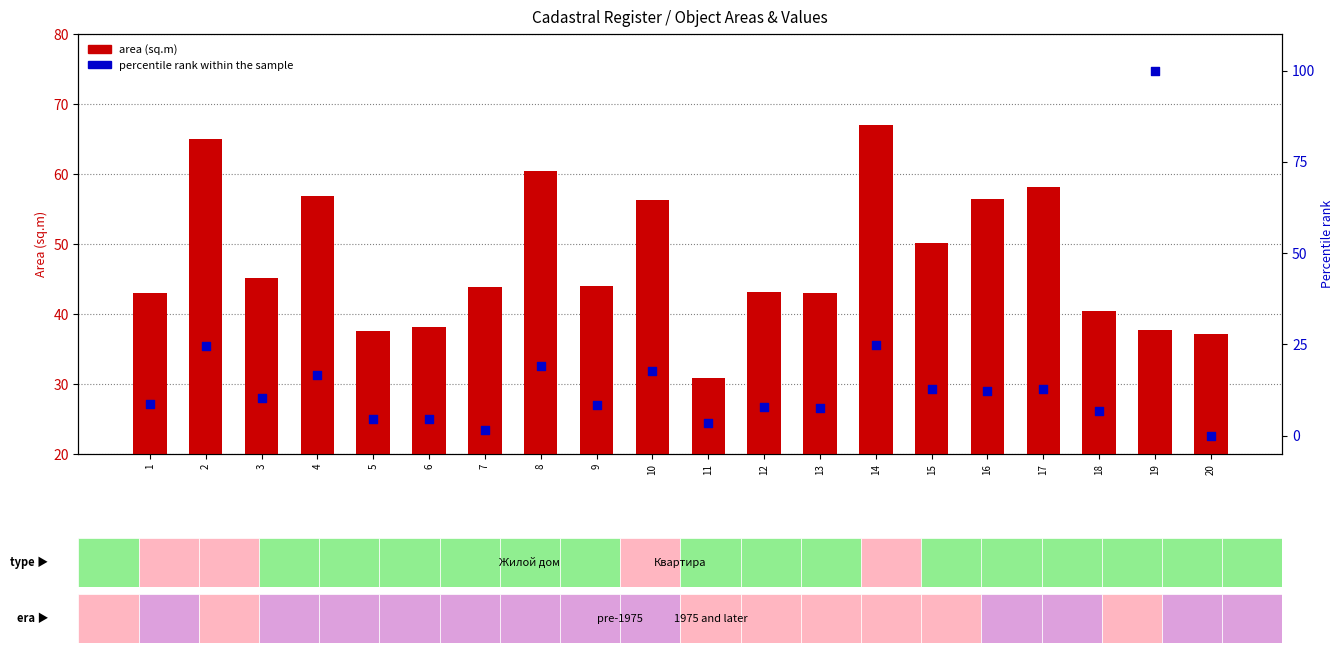

What is the total value across all series at 8?

79.5